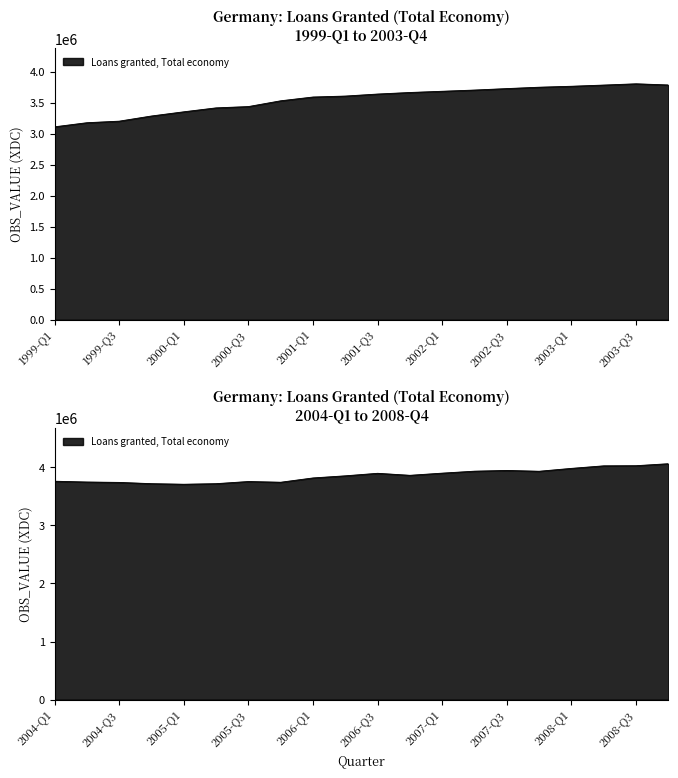

How many interior local valleys (lower than both neighbors) does the data have?

4